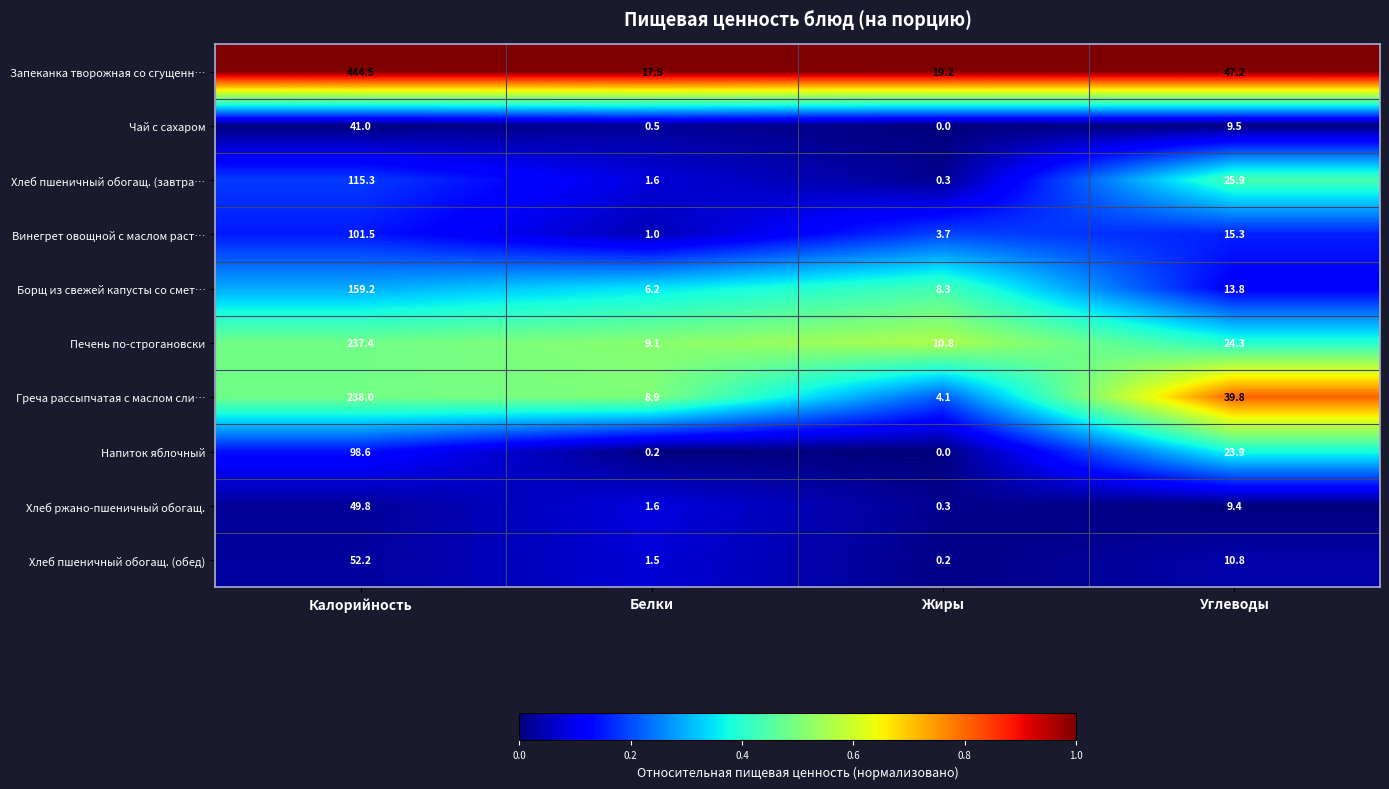

Which series has the largest total across all categories?

Запеканка творожная со сгущенн…